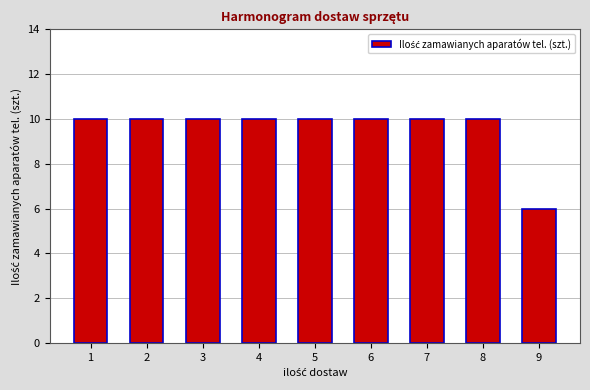

How many bars are there in total?

9